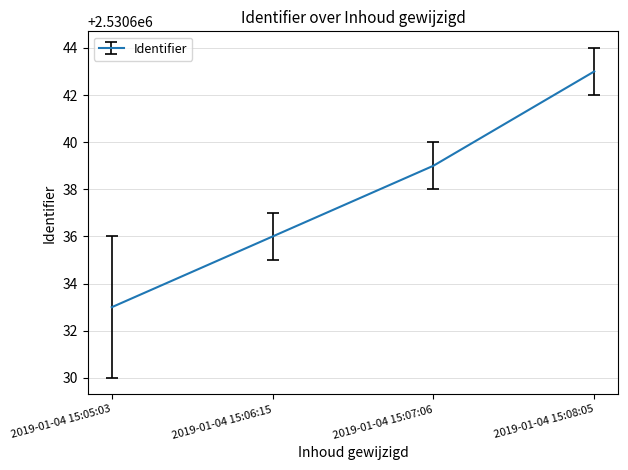

Rank the categories by value from highest to lowest.

2019-01-04 15:08:05, 2019-01-04 15:07:06, 2019-01-04 15:06:15, 2019-01-04 15:05:03